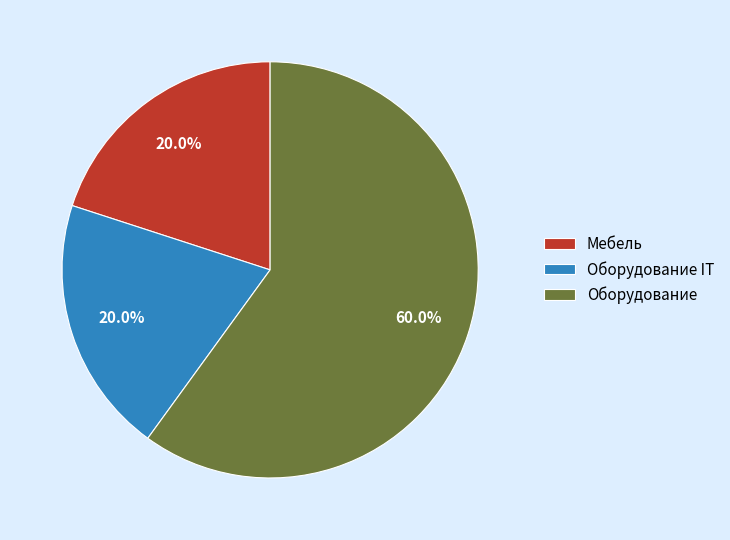

The Мебель slice represents 13% of the pie. True or false?

False